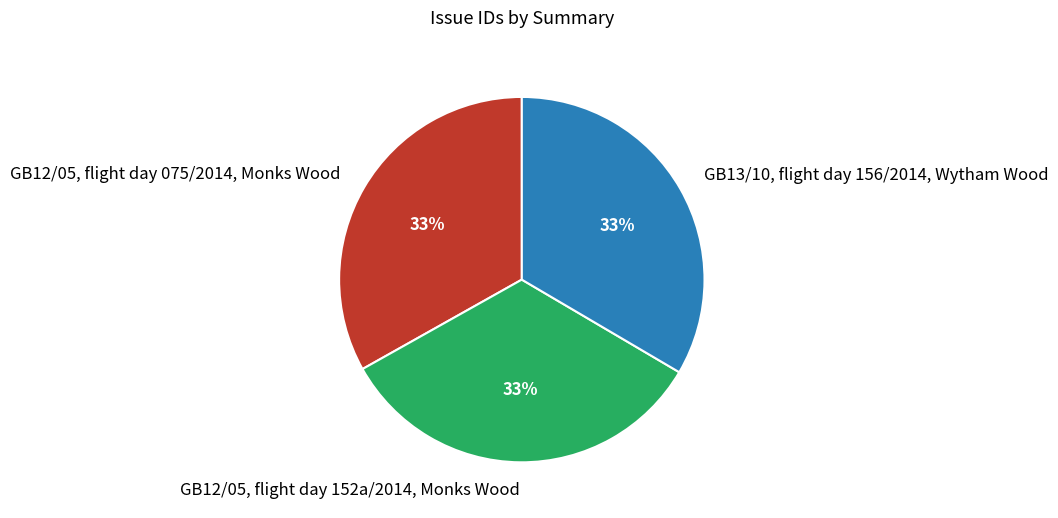

Combined, do GB13/10, flight day 156/2014, Wytham Wood and GB12/05, flight day 075/2014, Monks Wood account for over 50%?

Yes